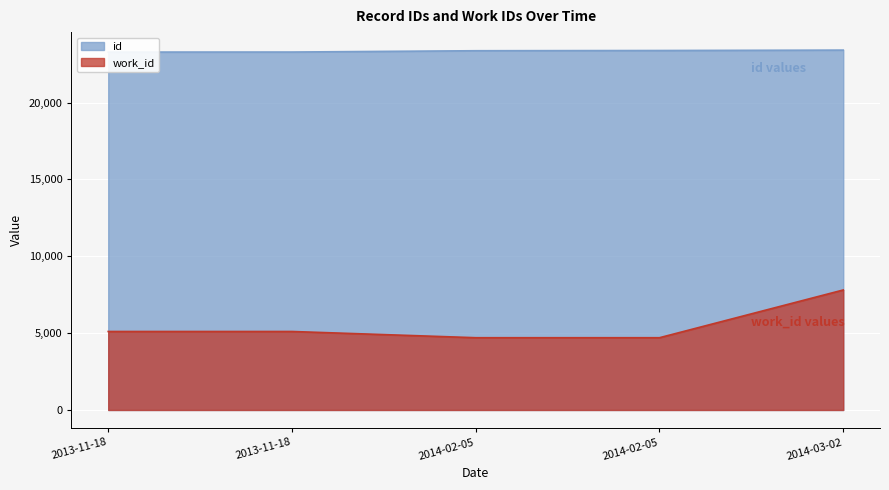

How many data points in work_id are above 5107?

1